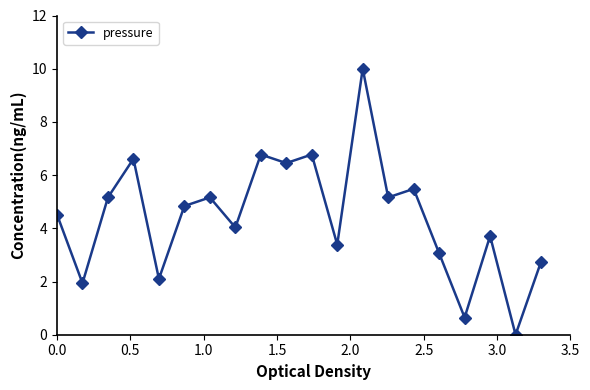

What is the sum of all values?

88.6